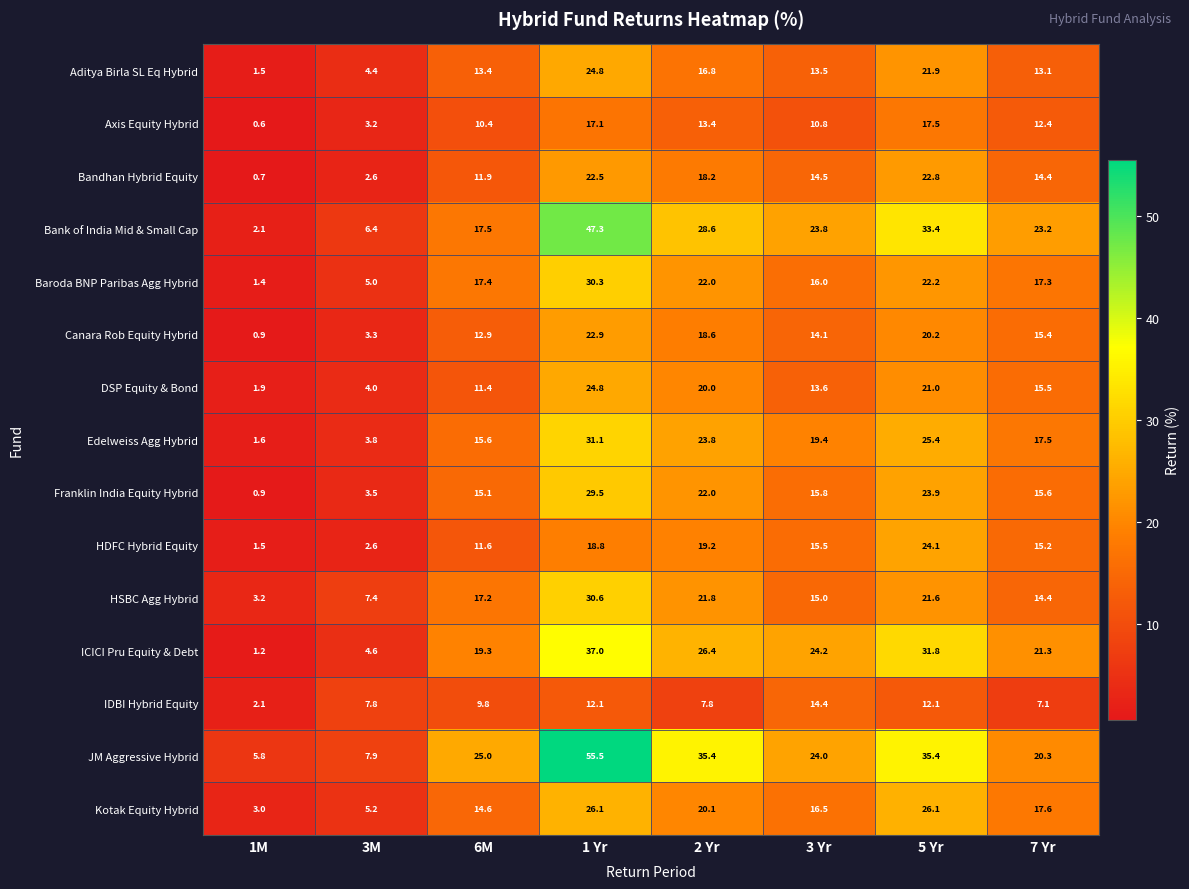

What is the difference between the JM Aggressive Hybrid values at 3M and 1 Yr?

47.6